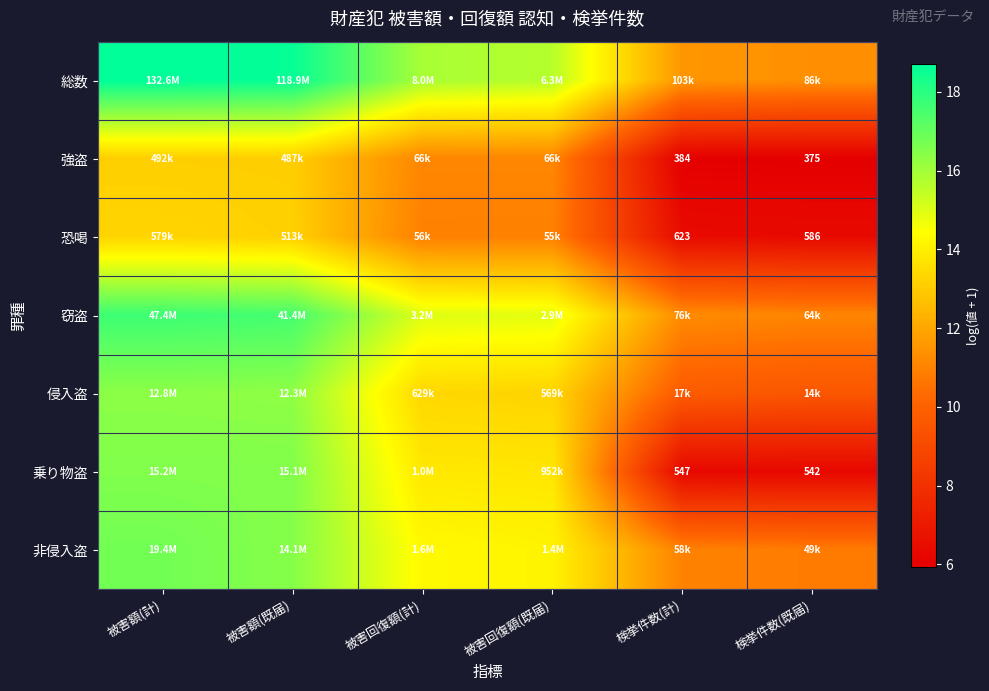

What is the average value of the 非侵入盗 series?

13.9